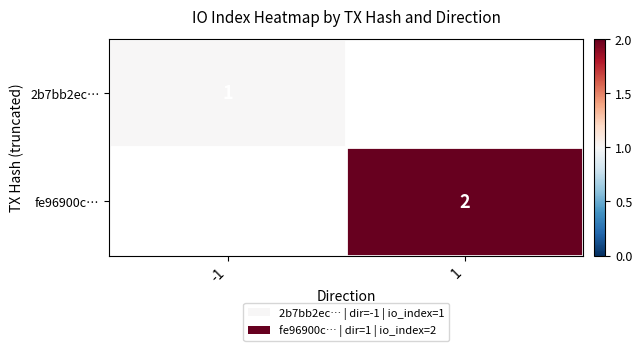

The value of 2b7bb2ec… at -1 is 2. True or false?

False